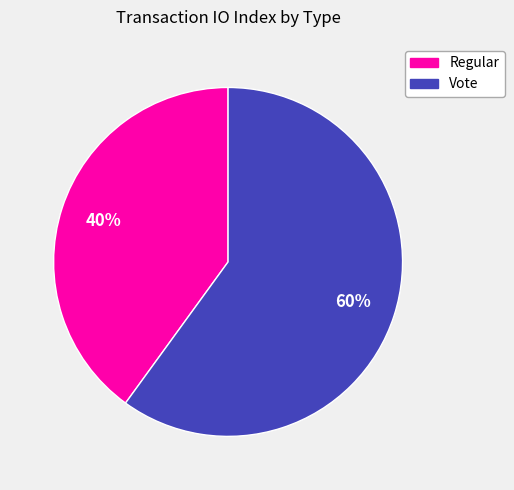

Approximately how many times larger is the value at Regular compared to Vote?

0.7